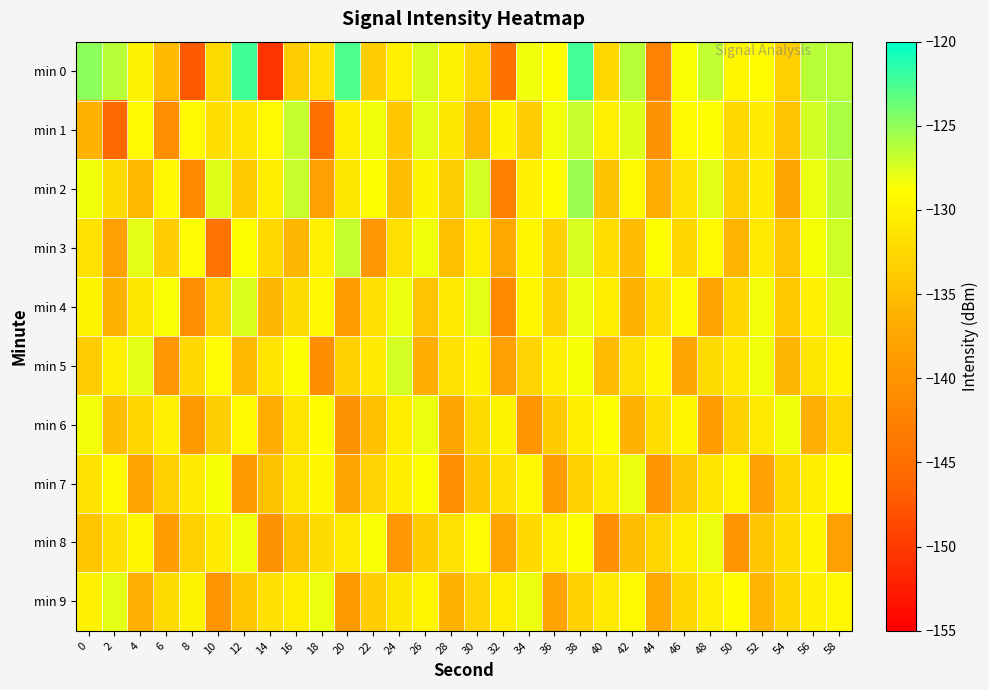

Which label corresponds to the largest value in the chart?

12